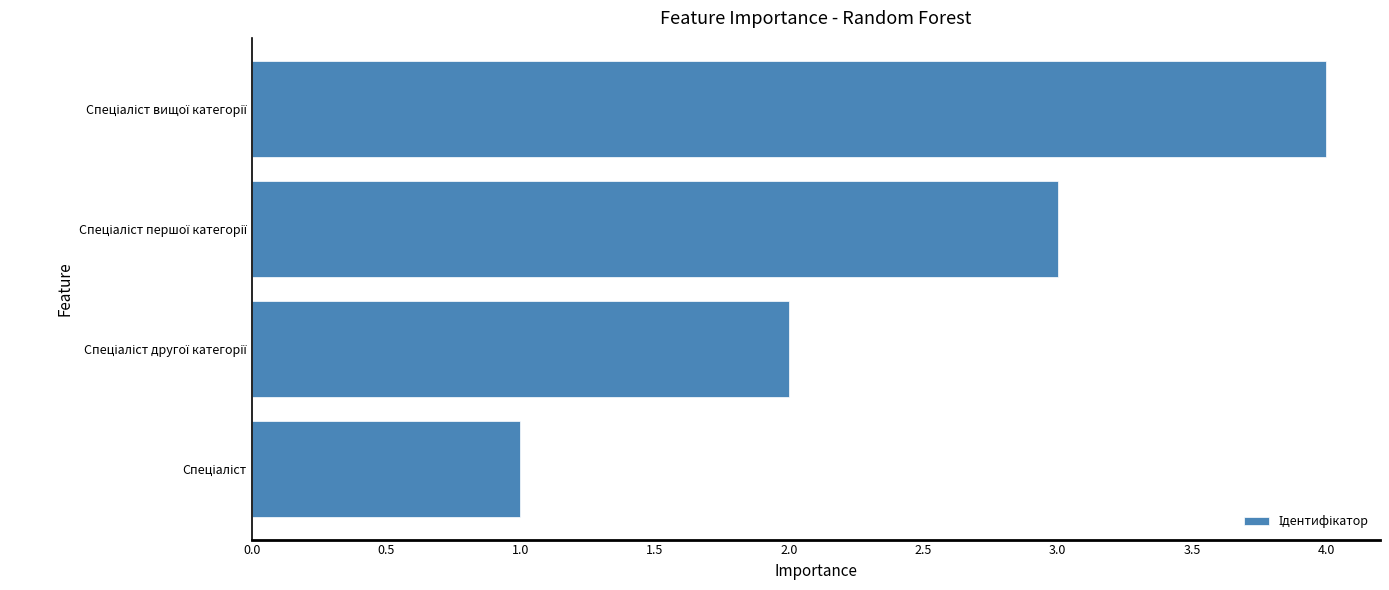

What is the maximum value shown in the chart?

4